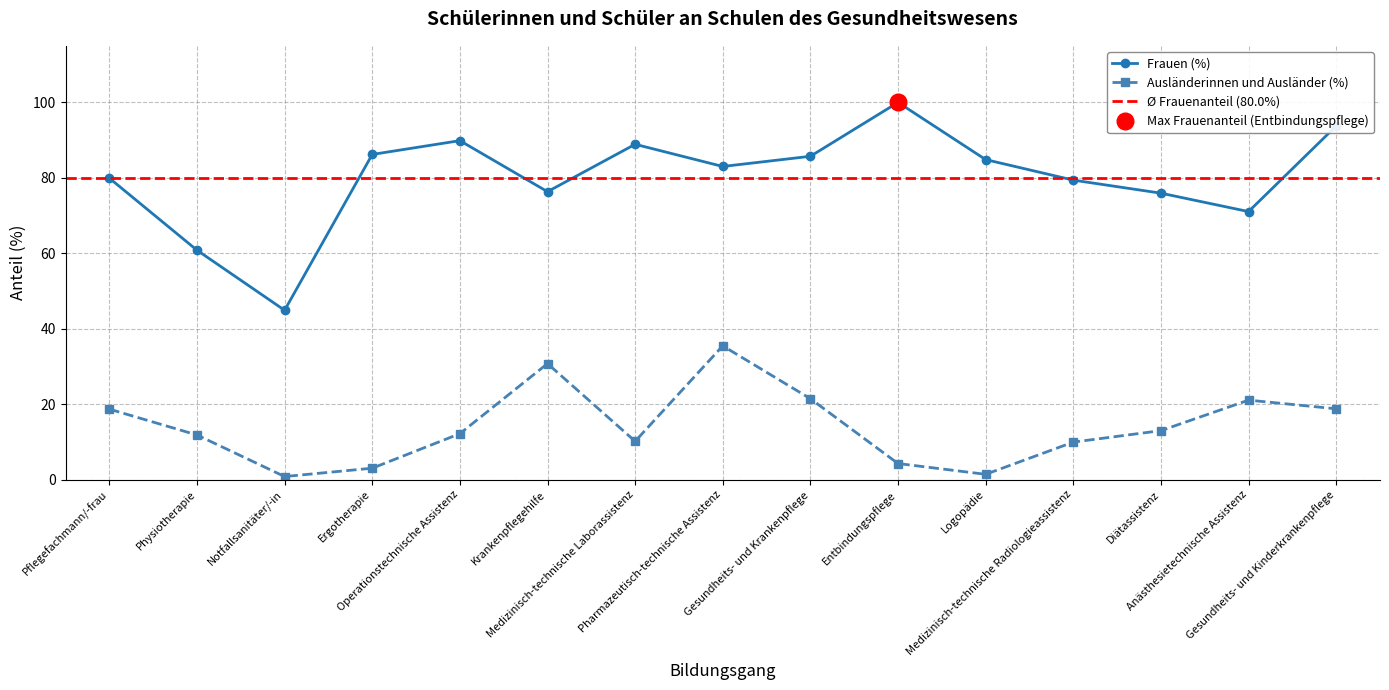

What is the label of the 9th point from the left?

Gesundheits- und Krankenpflege